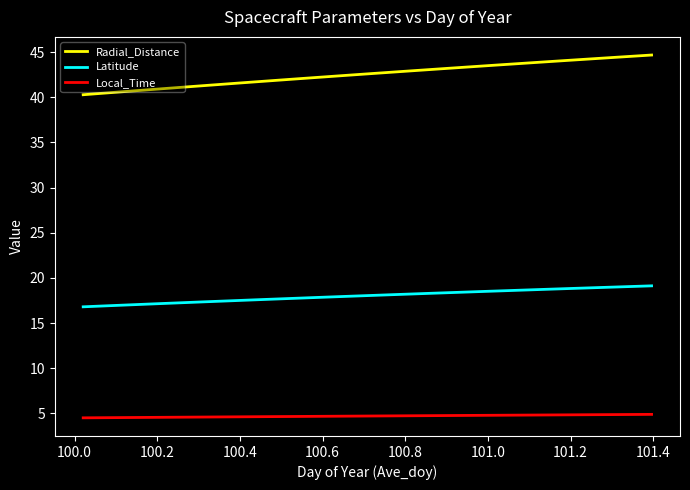

Rank the series by their average value, from lowest to highest.

Local_Time, Latitude, Radial_Distance